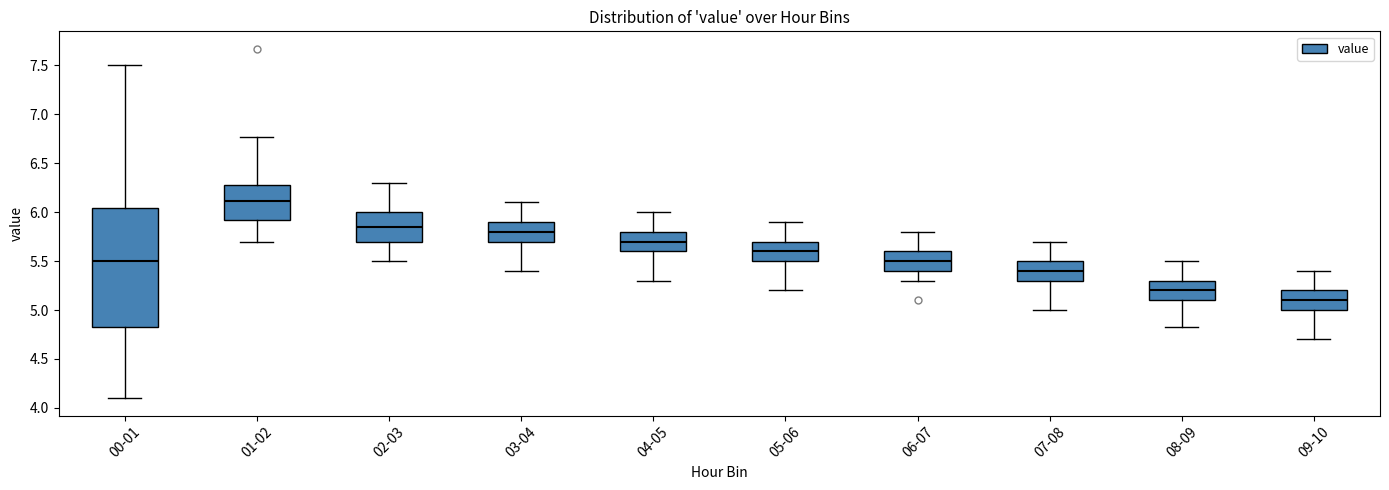

Where does the lower whisker of the box for 02-03 end on the y-axis? The values are not printed on the chart, so give them approximately, as read against the axis.

5.50